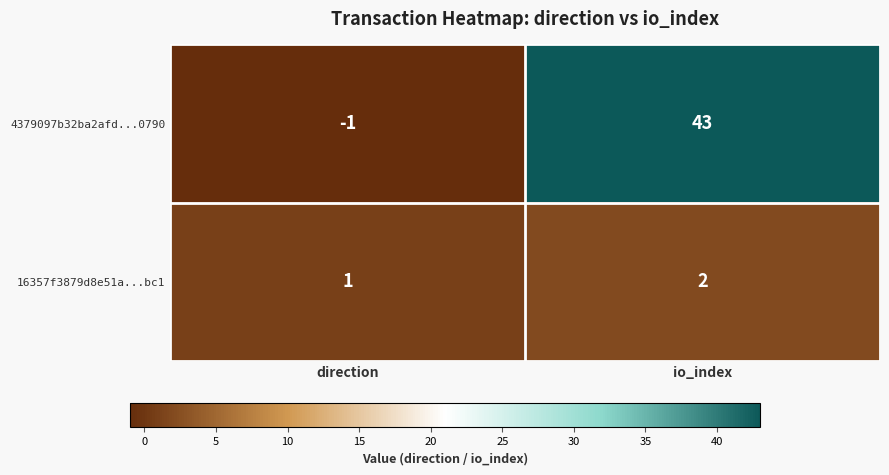

Reading right to left, list all the values displayed in this chart.

4379097b32ba2afd...0790: io_index=43	direction=-1
16357f3879d8e51a...bc1: io_index=2	direction=1